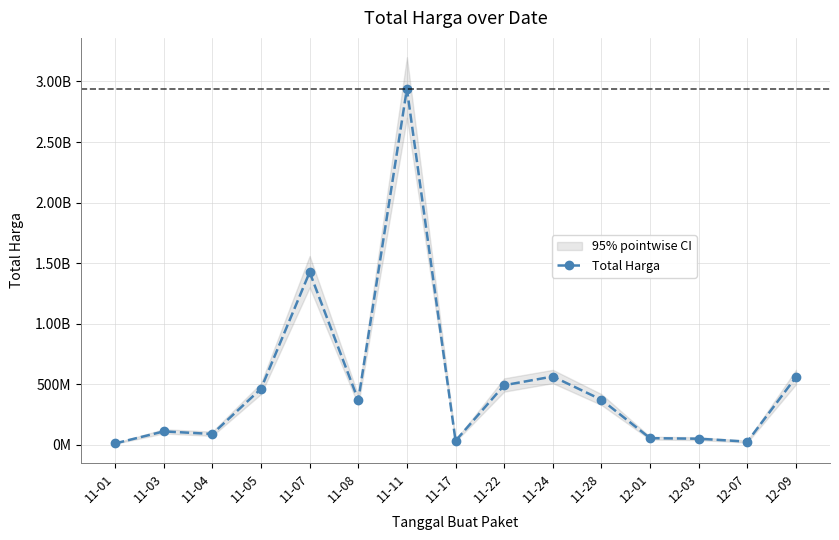

How many interior local peaks (higher than both neighbors) does the data have?

4